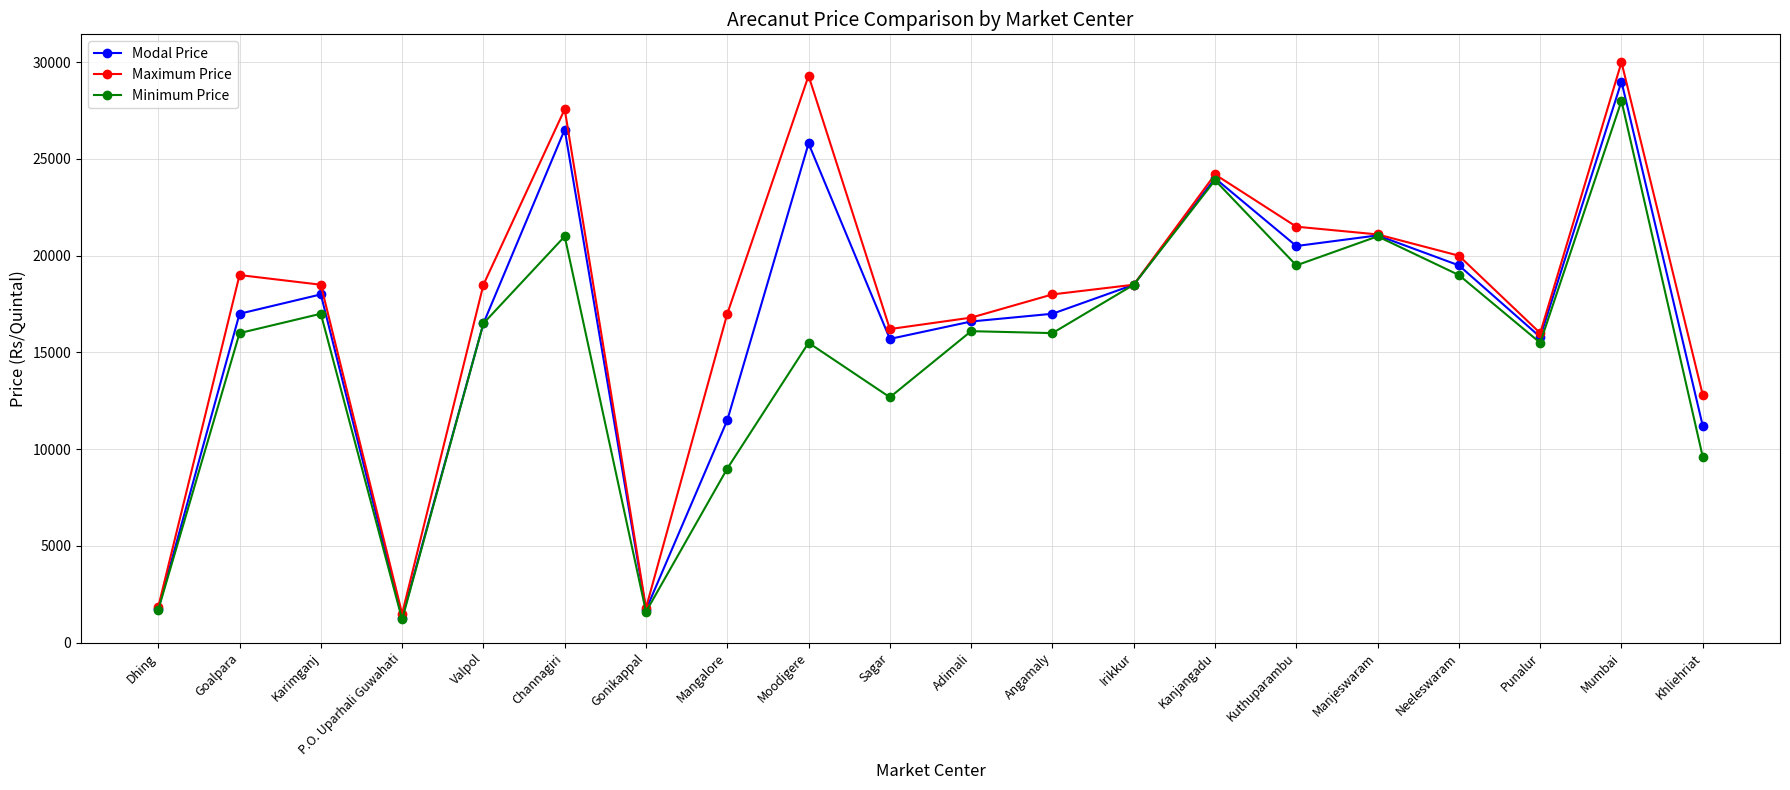

Where is the first local maximum for Modal Price?

Karimganj